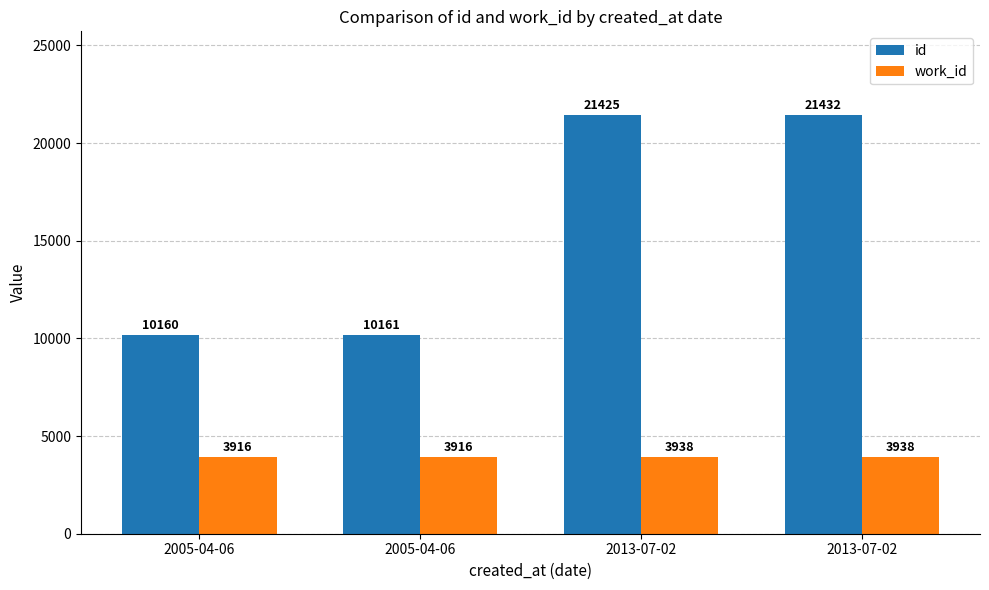

Are the bars grouped side by side (vs. stacked)?

Yes